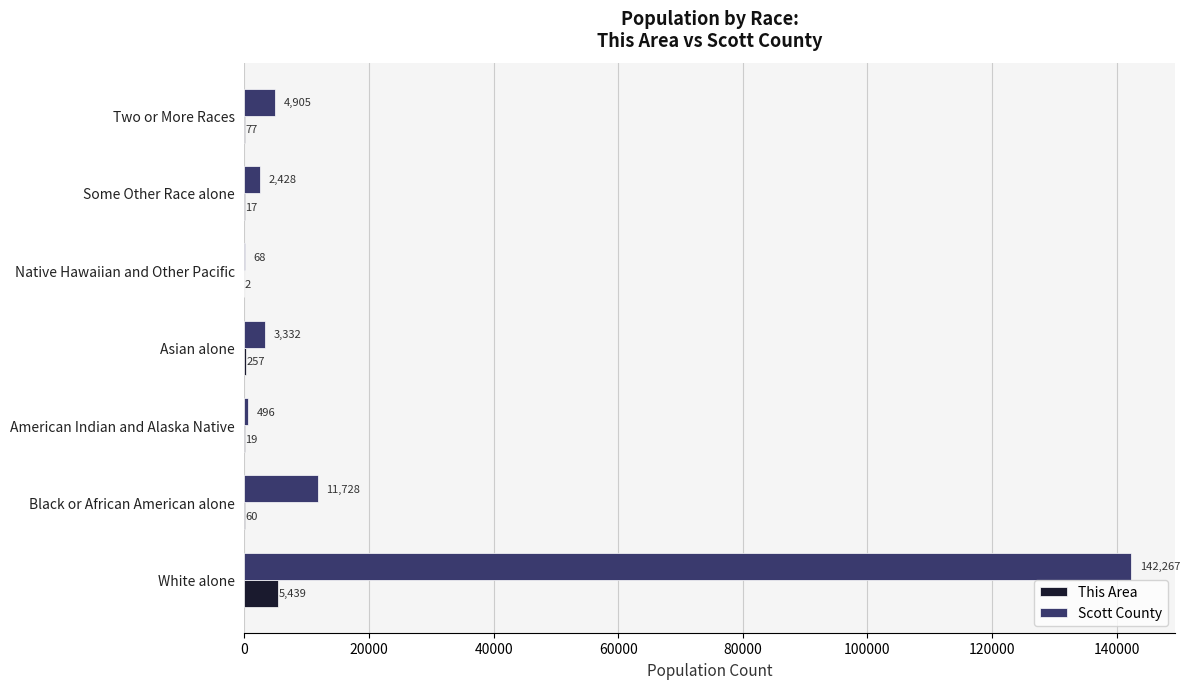

Which series changed the most between American Indian and Alaska Native and Native Hawaiian and Other Pacific?

Scott County